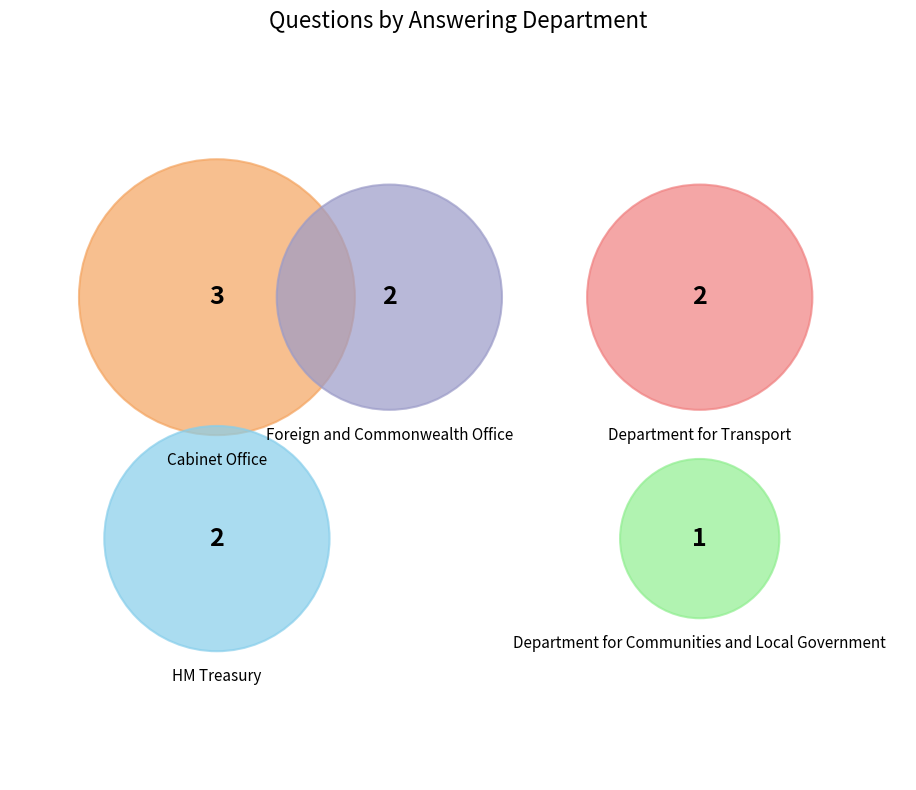

Is the sum of HM Treasury and Department for Communities and Local Government greater than half?

No